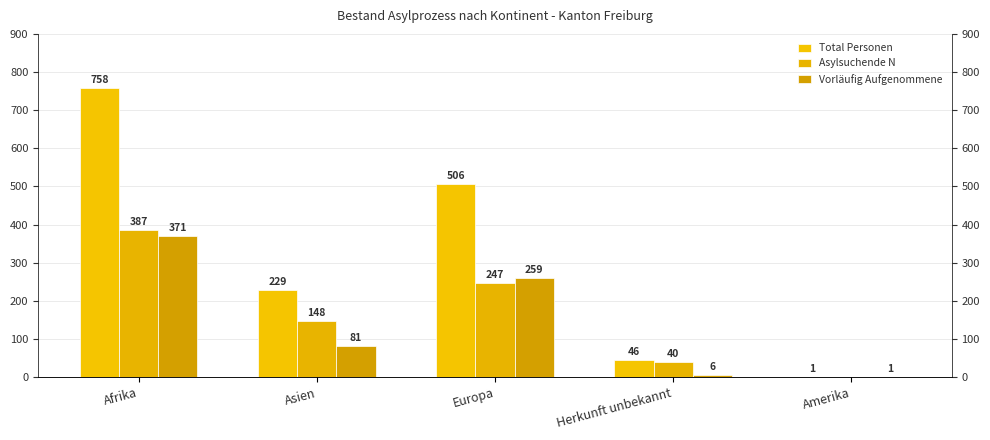

Is the value of Vorläufig Aufgenommene at Herkunft unbekannt greater than the value of Asylsuchende N at Afrika?

No